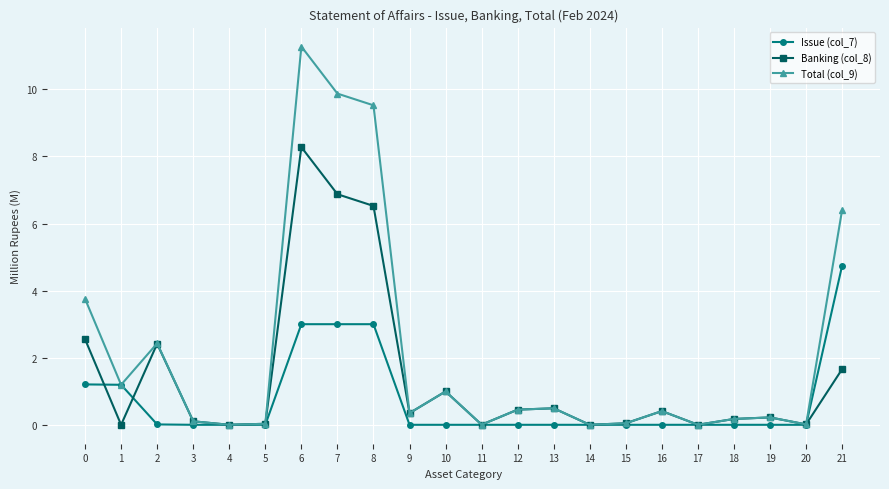

Which series has the largest range (max minus min)?

Total (col_9)